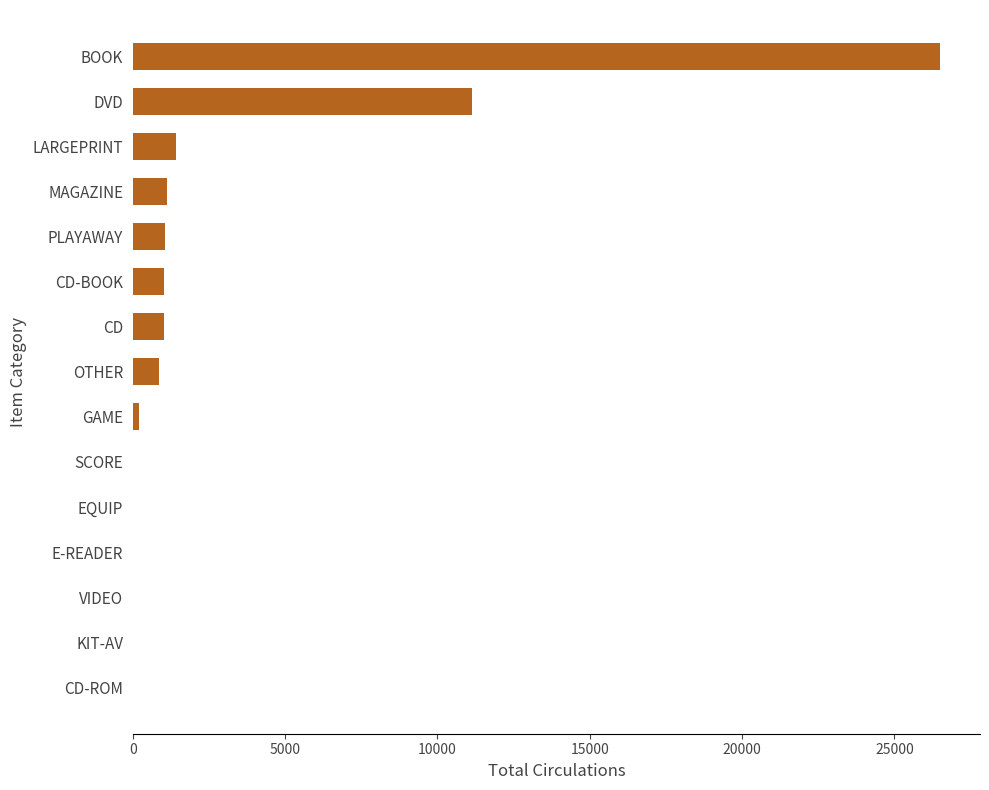

Where is the data nearest to the value 13245?

DVD